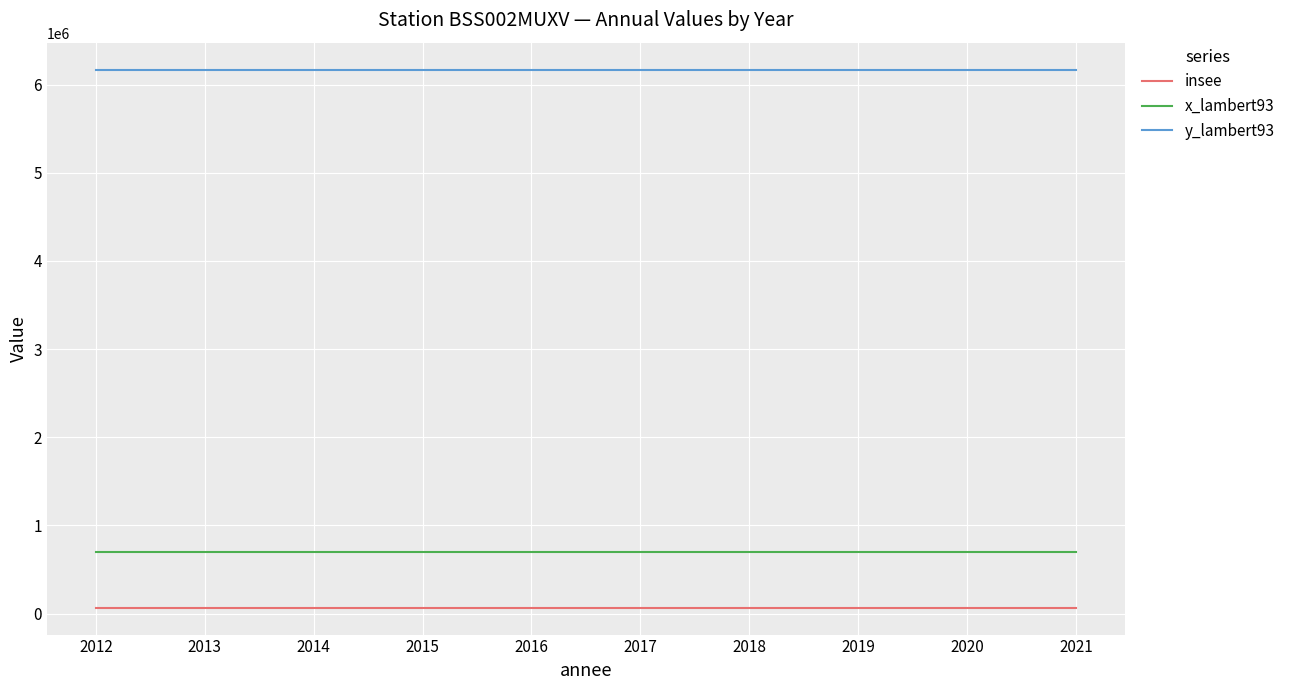

Which series has the largest total across all categories?

y_lambert93